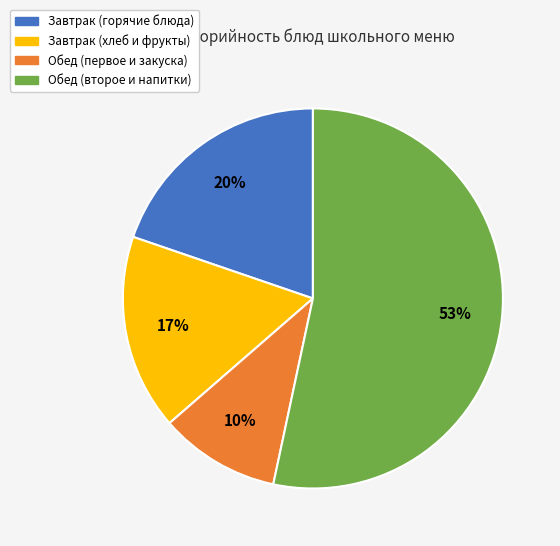

Do Завтрак (хлеб и фрукты) and Завтрак (горячие блюда) together represent more than half of the pie?

No